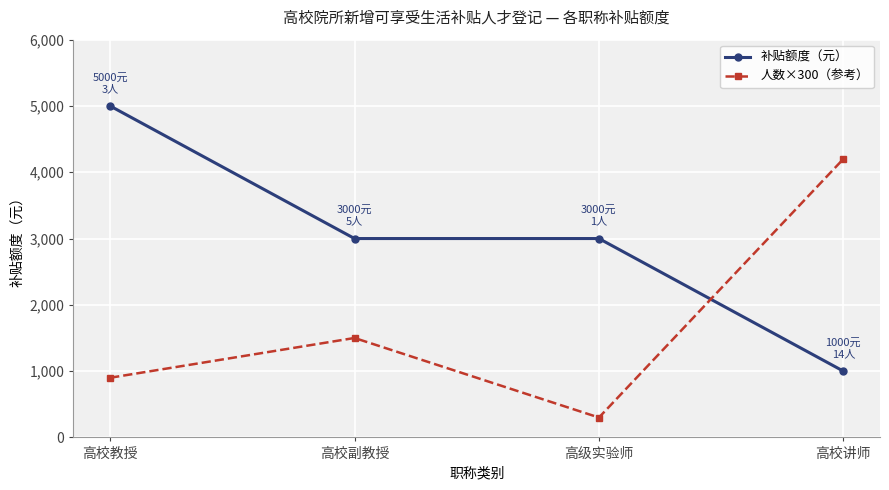

True or false: 人数×300（参考） and 补贴额度（元） intersect in this chart.

True